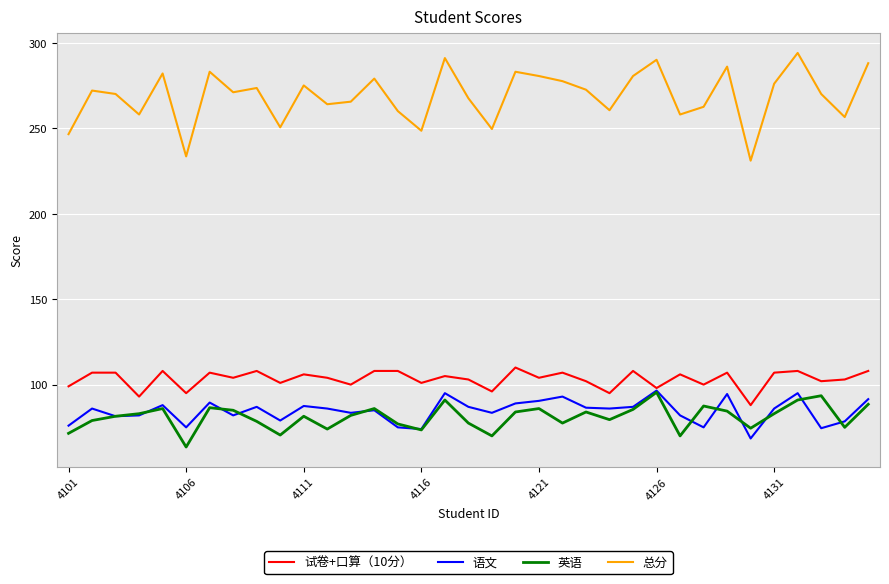

What are all the series names shown in the legend?

试卷+口算（10分）, 语文, 英语, 总分